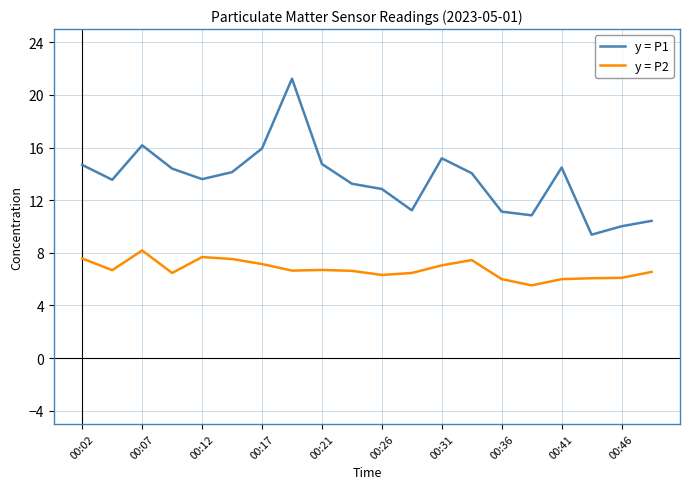

Rank the series by their maximum value, from lowest to highest.

y = P2, y = P1